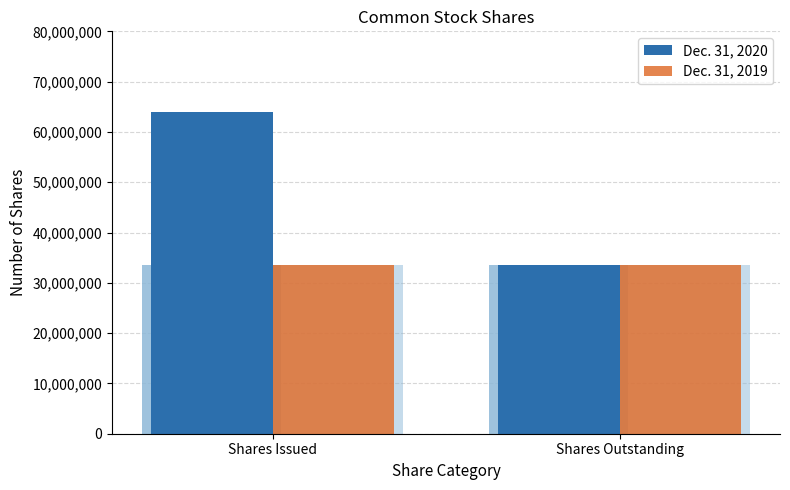

What position from the right is Shares Outstanding?

1